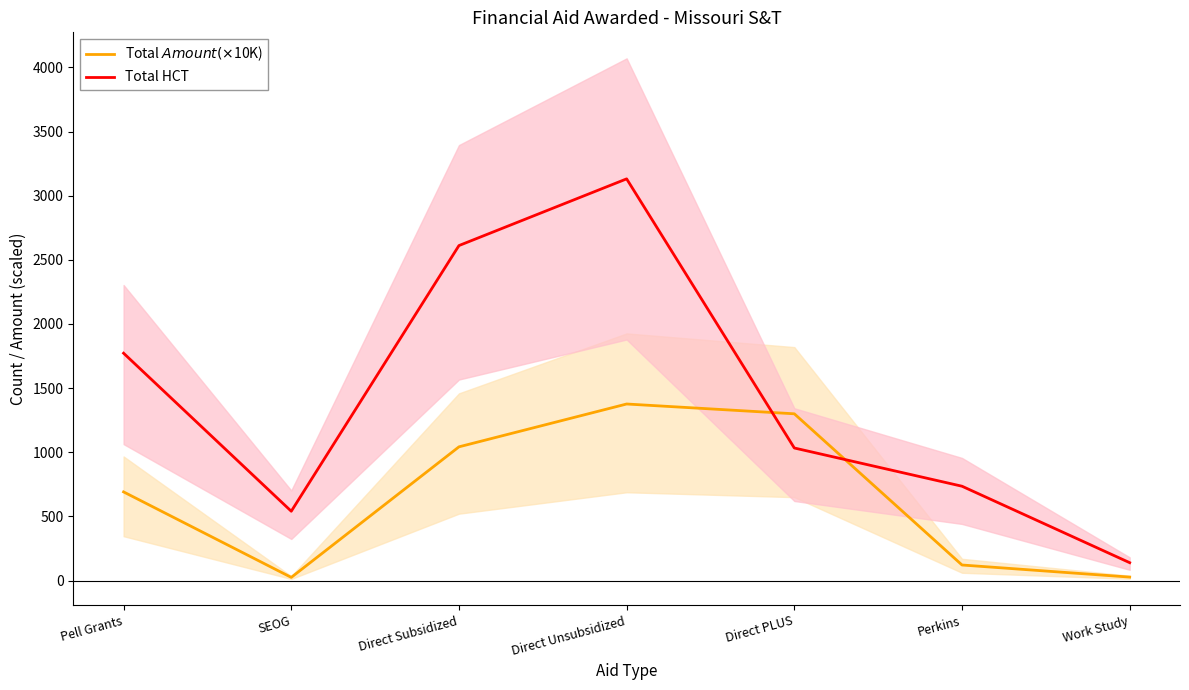

Reading right to left, extract all data points from this chart.

Total $ Amount (×$10K): 26.7	120.9	1299.6	1375.9	1042.0	24.4	690.8
Total HCT: 139.0	735.0	1033.0	3131.0	2611.0	540.0	1772.0